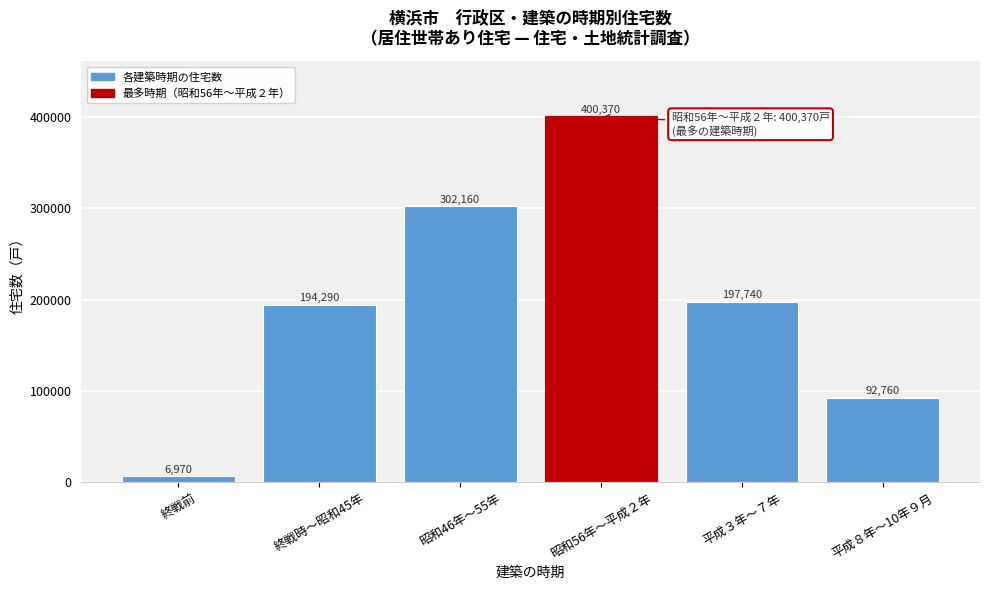

Reading right to left, extract all data points from this chart.

92760	197740	400370	302160	194290	6970